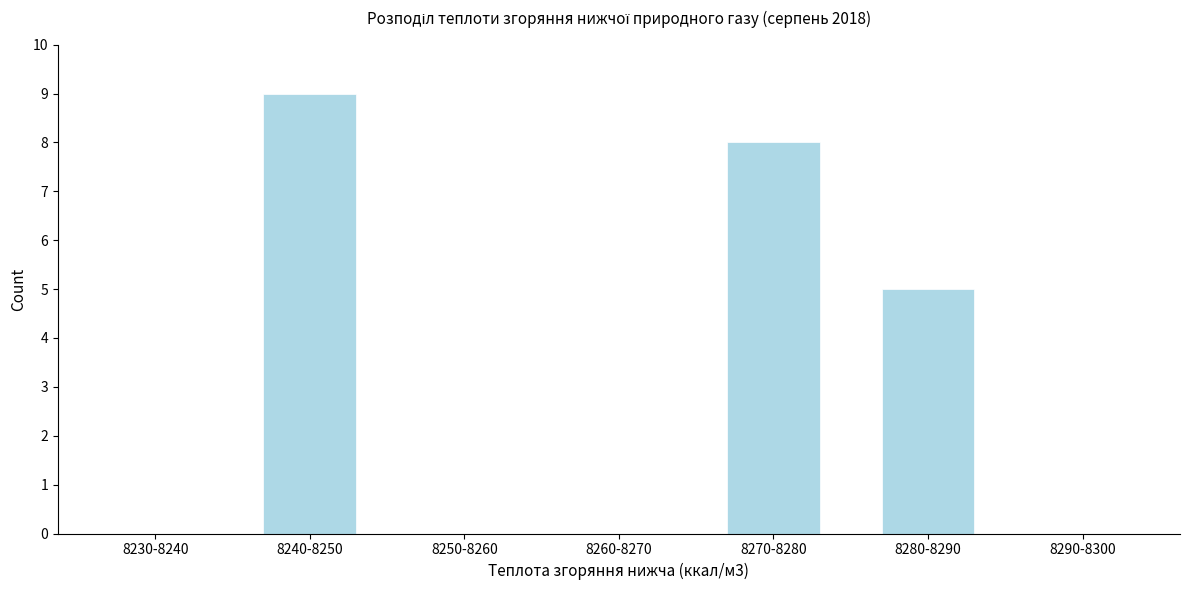

Reading left to right, extract all data points from this chart.

8230-8240=0	8240-8250=9	8250-8260=0	8260-8270=0	8270-8280=8	8280-8290=5	8290-8300=0